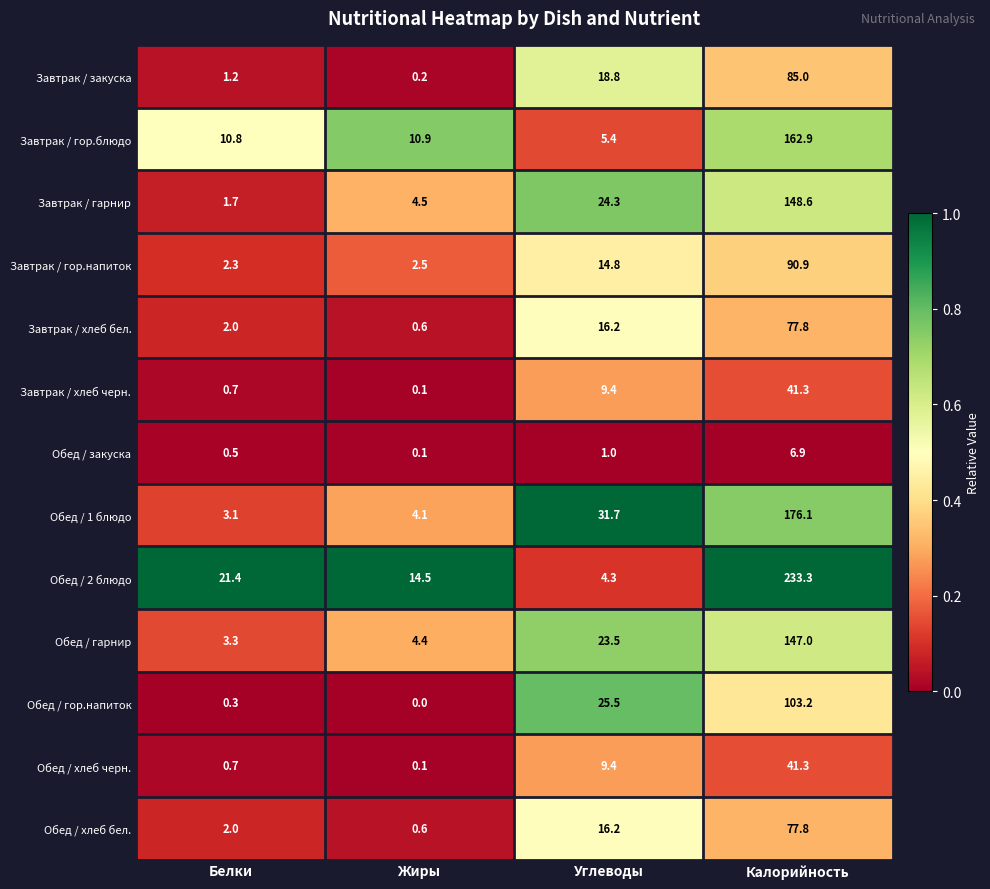

List the labels in order of Обед / гарнир value, smallest first.

Белки, Жиры, Углеводы, Калорийность